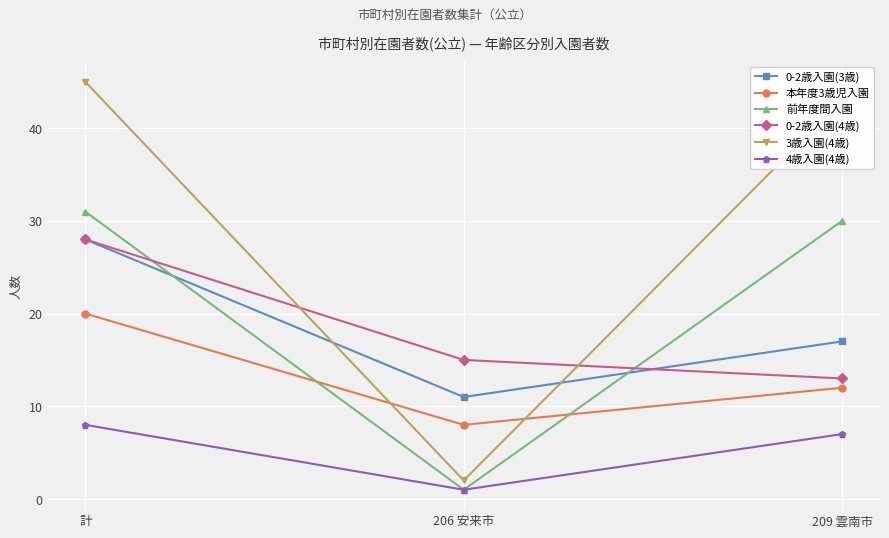

What is the value of the 前年度間入園 point at the 1st from the left?

31